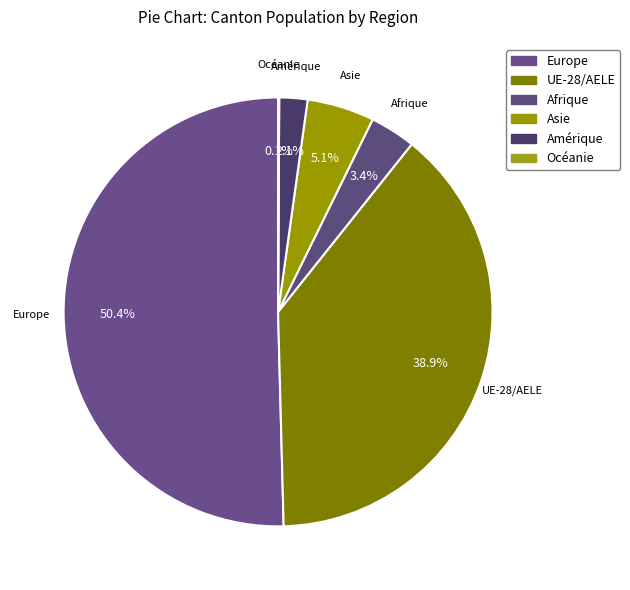

To the nearest percent, what is the difference between the largest and smallest slice percentages?

50%